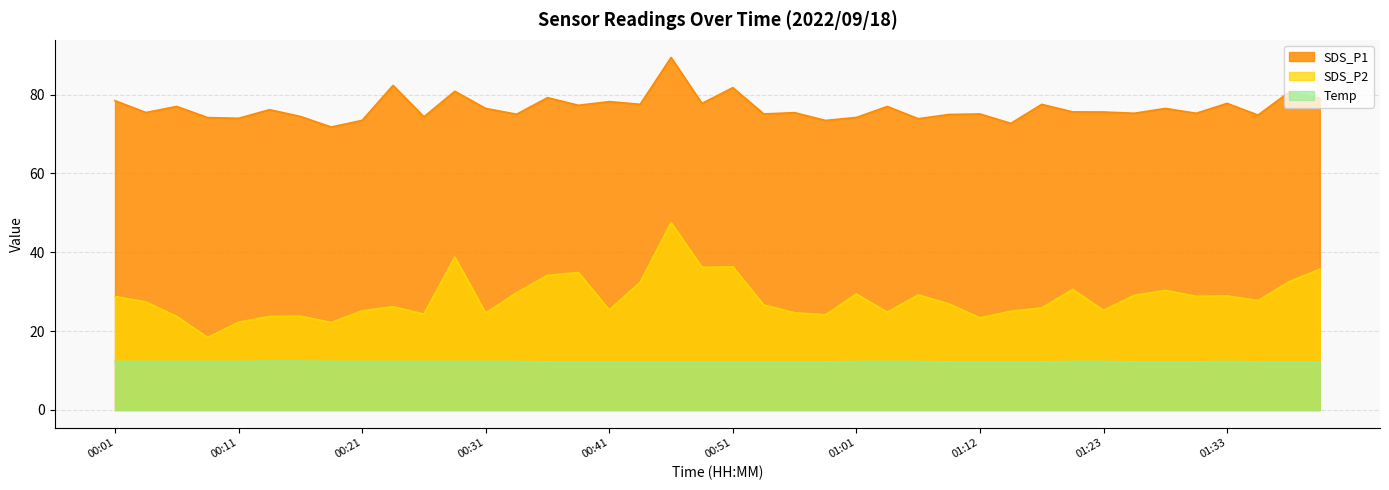

List the series in order of their overall mean, lowest first.

Temp, SDS_P2, SDS_P1